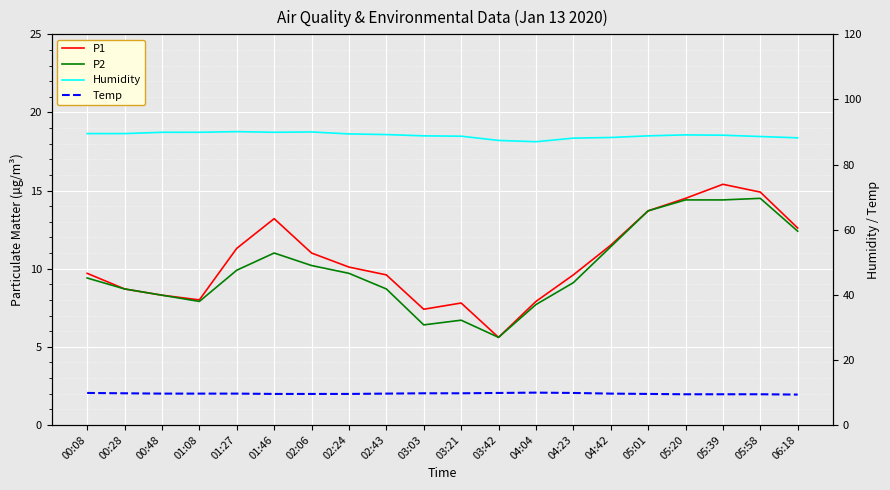

Reading left to right, list all the values displayed in this chart.

P1: 00:08=9.7	00:28=8.7	00:48=8.3	01:08=8.0	01:27=11.3	01:46=13.2	02:06=11.0	02:24=10.1	02:43=9.6	03:03=7.4	03:21=7.8	03:42=5.6	04:04=7.9	04:23=9.6	04:42=11.5	05:01=13.7	05:20=14.5	05:39=15.4	05:58=14.9	06:18=12.6
P2: 00:08=9.4	00:28=8.7	00:48=8.3	01:08=7.9	01:27=9.9	01:46=11.0	02:06=10.2	02:24=9.7	02:43=8.7	03:03=6.4	03:21=6.7	03:42=5.6	04:04=7.7	04:23=9.1	04:42=11.4	05:01=13.7	05:20=14.4	05:39=14.4	05:58=14.5	06:18=12.4
Humidity: 00:08=89.5	00:28=89.5	00:48=89.9	01:08=89.9	01:27=90.1	01:46=89.9	02:06=90.0	02:24=89.4	02:43=89.2	03:03=88.8	03:21=88.7	03:42=87.4	04:04=87.0	04:23=88.1	04:42=88.3	05:01=88.8	05:20=89.1	05:39=89.0	05:58=88.6	06:18=88.2
Temp: 00:08=9.8	00:28=9.7	00:48=9.6	01:08=9.6	01:27=9.6	01:46=9.5	02:06=9.5	02:24=9.5	02:43=9.6	03:03=9.7	03:21=9.7	03:42=9.8	04:04=9.9	04:23=9.8	04:42=9.6	05:01=9.5	05:20=9.4	05:39=9.4	05:58=9.4	06:18=9.3